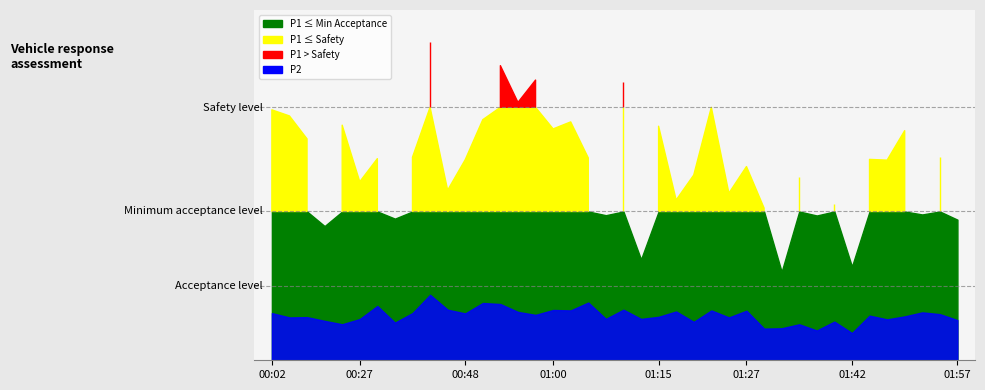

What is the difference between the P2 values at 01:05 and 01:44?

0.9